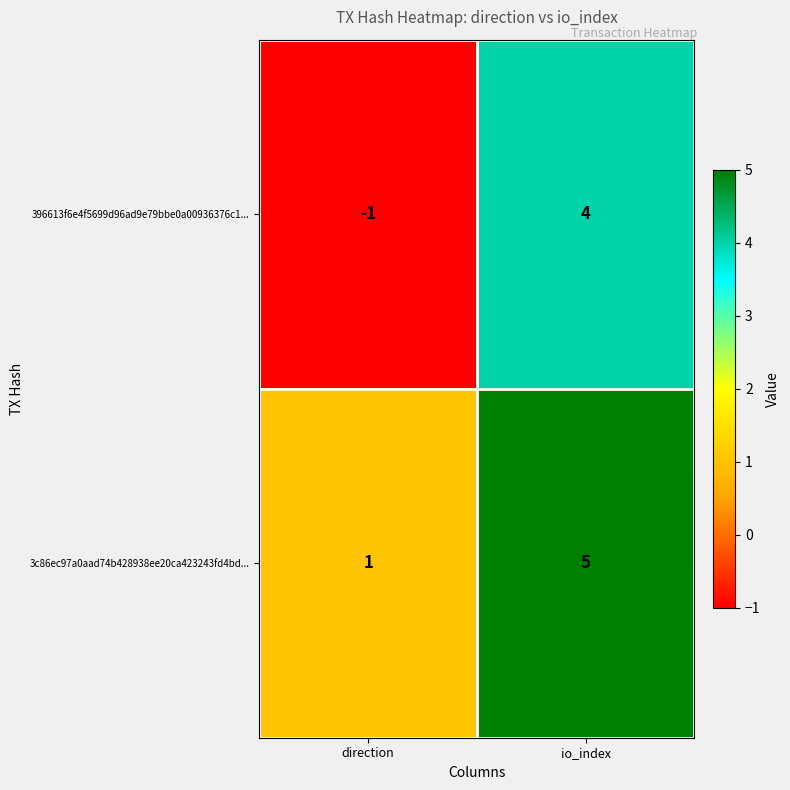

Reading left to right, list all the values displayed in this chart.

396613f6e4f5699d96ad9e79bbe0a00936376c1...: -1	4
3c86ec97a0aad74b428938ee20ca423243fd4bd...: 1	5